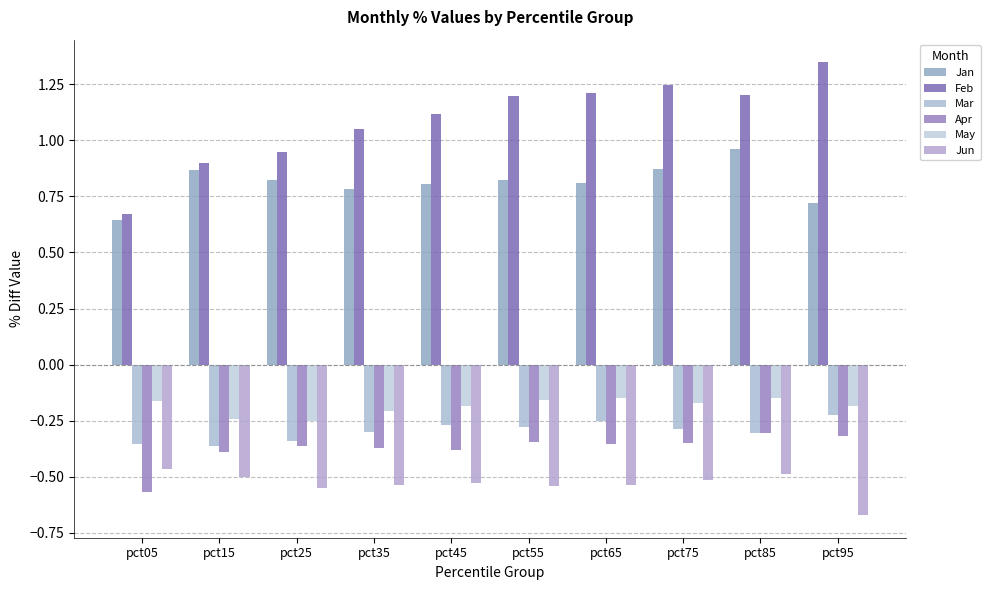

Rank the categories by May value from highest to lowest.

pct85, pct65, pct55, pct05, pct75, pct95, pct45, pct35, pct15, pct25